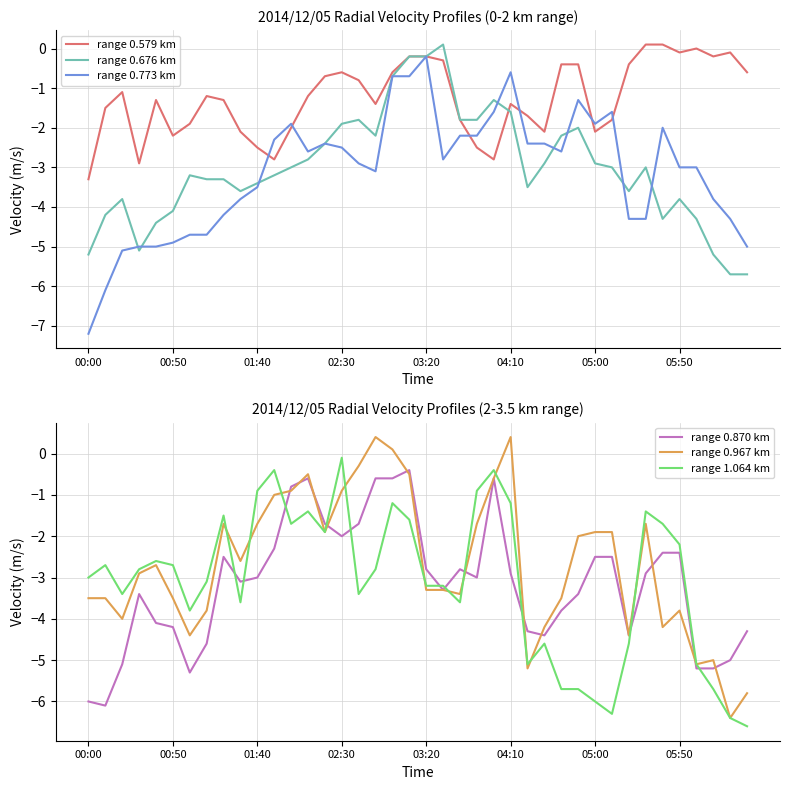

Where is the first local minimum for range 0.773 km?

13